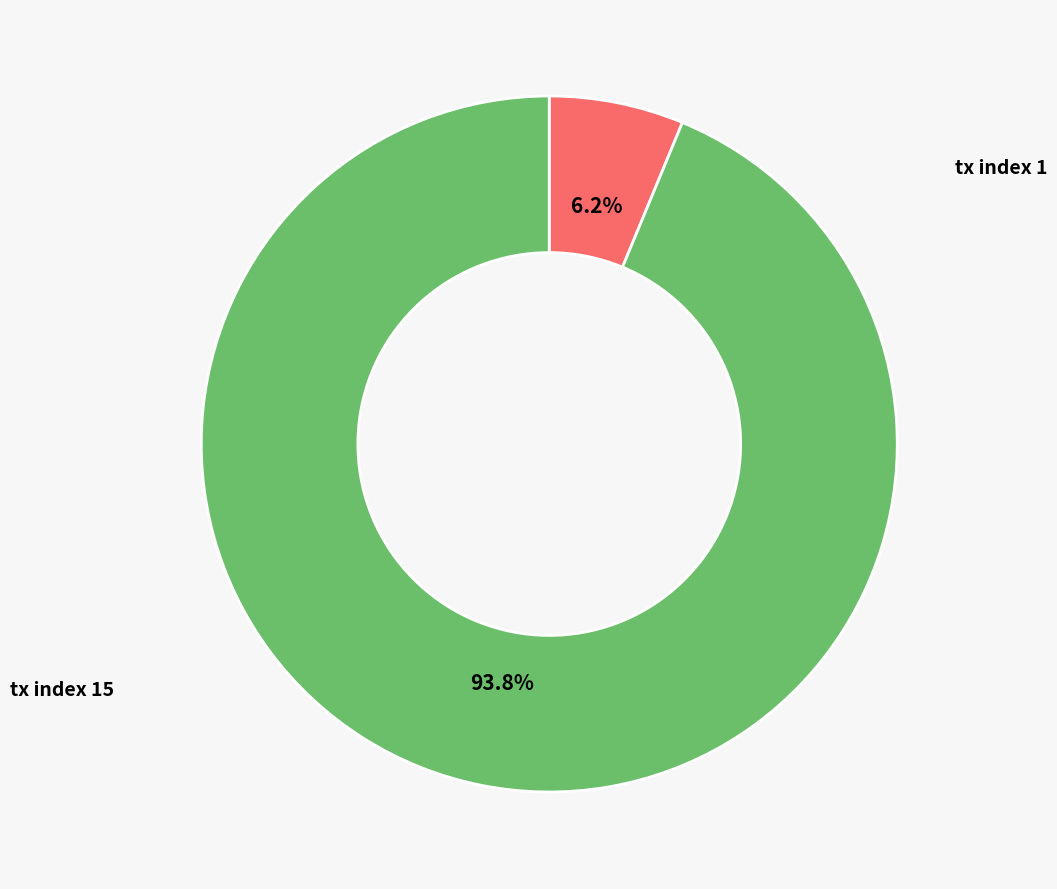

Do tx index 1 and tx index 15 together represent more than half of the pie?

Yes